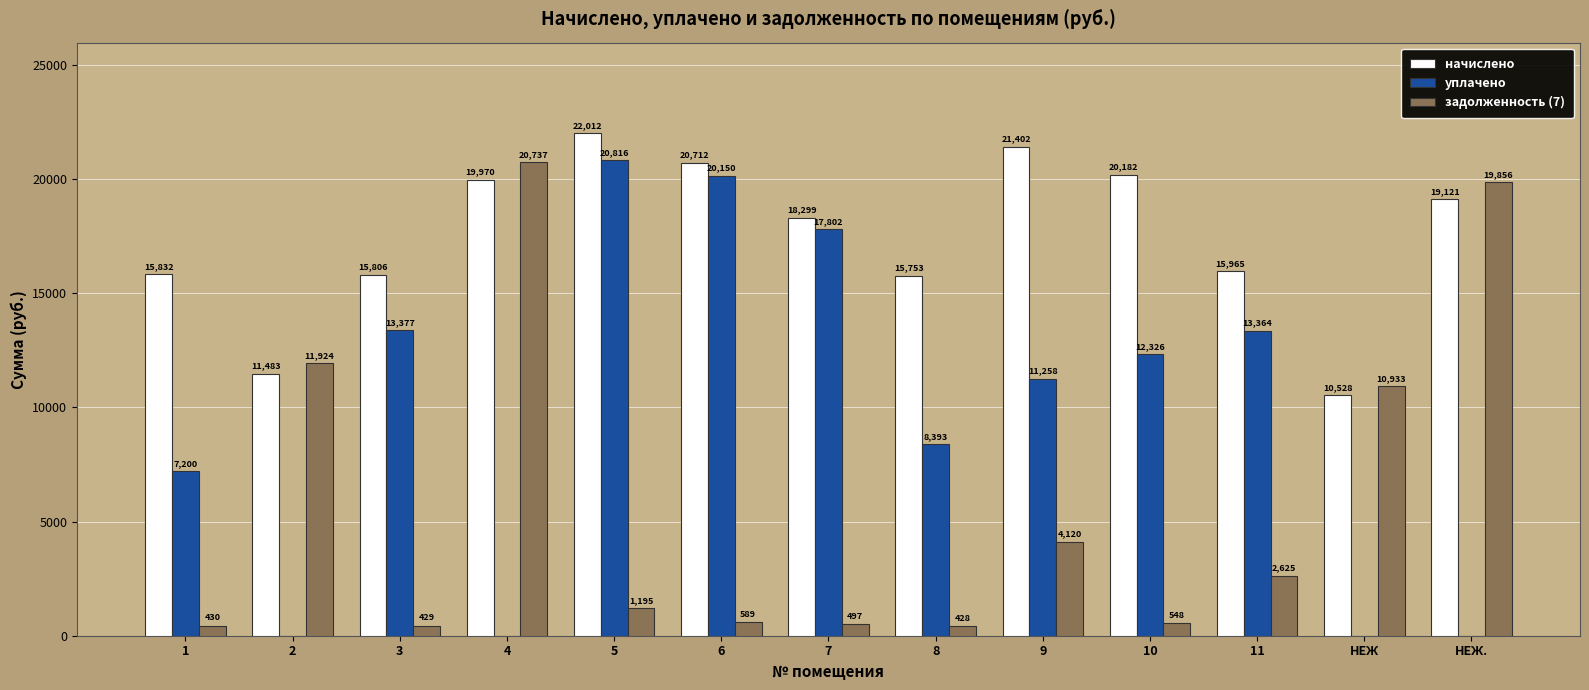

Is it true that начислено equals 19969.6 at 4?

True